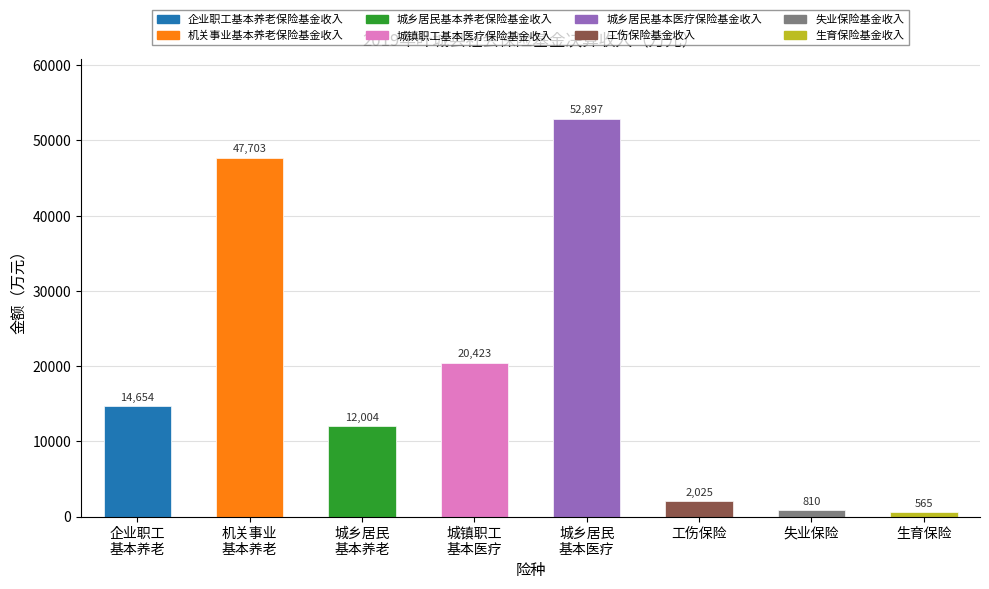

What is the sum of all values?

151080.1